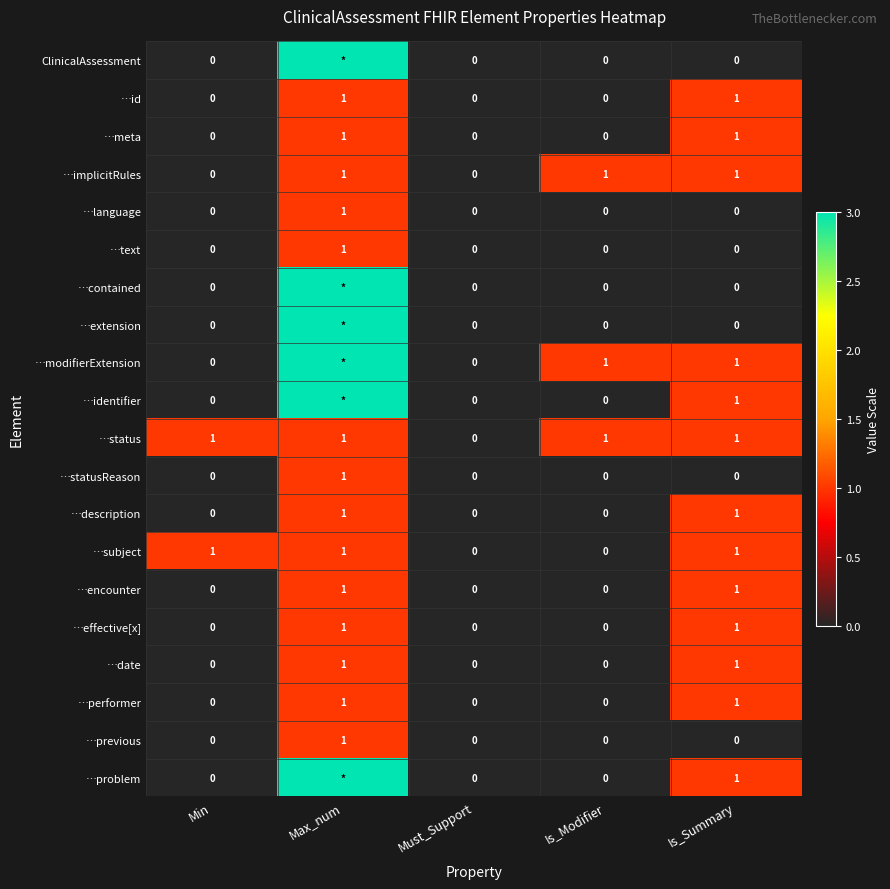

Count the number of categories in the chart.

5